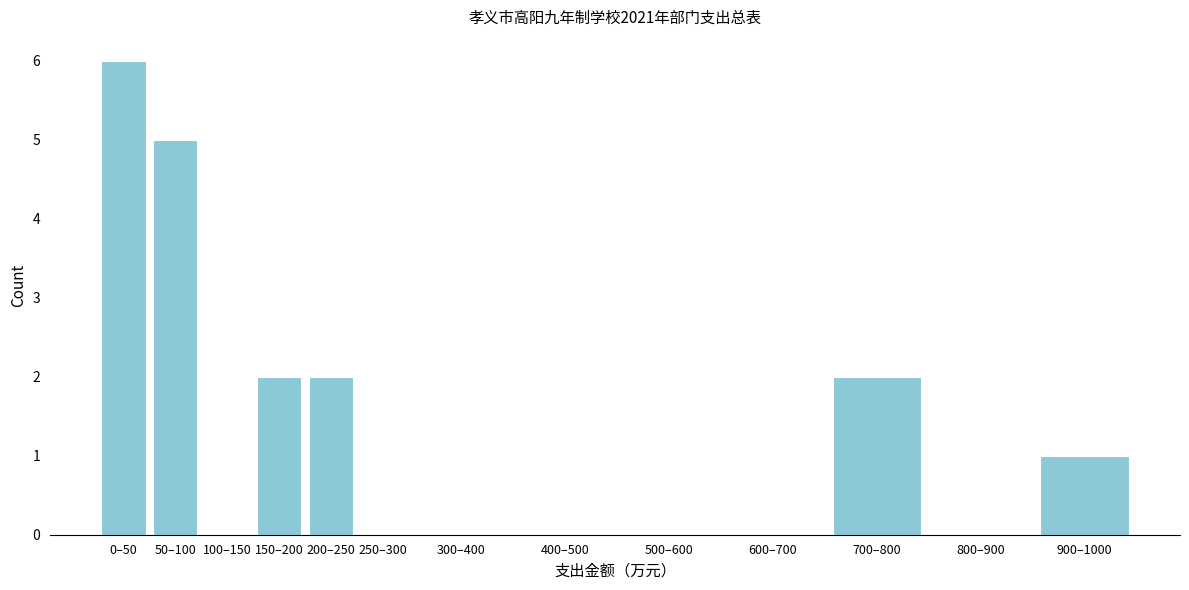

Reading right to left, transcribe all the data shown in this chart.

900–1000=1	800–900=0	700–800=2	600–700=0	500–600=0	400–500=0	300–400=0	250–300=0	200–250=2	150–200=2	100–150=0	50–100=5	0–50=6